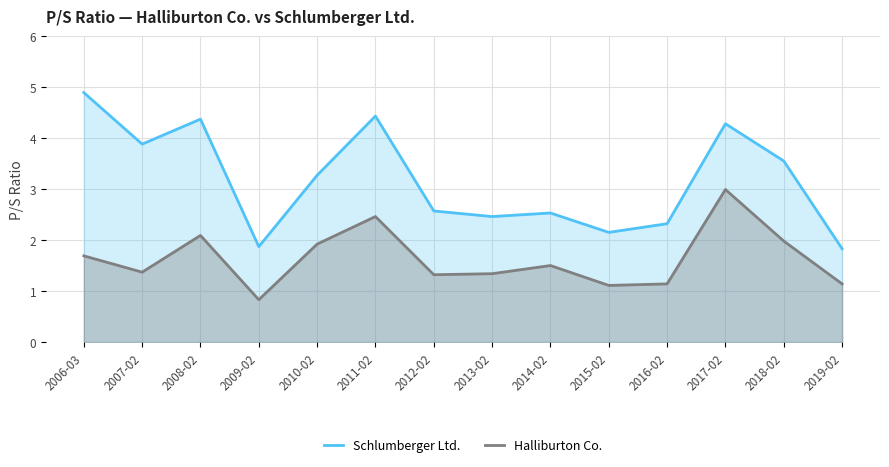

The Halliburton Co. series shows 1.1 at 2016-02. True or false?

True